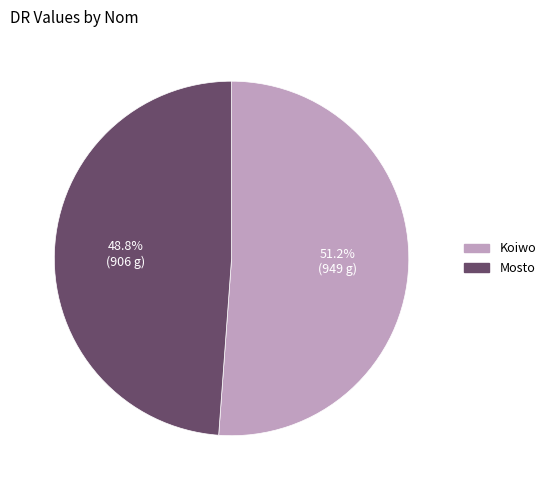

To the nearest percent, what is the average slice percentage?

50%